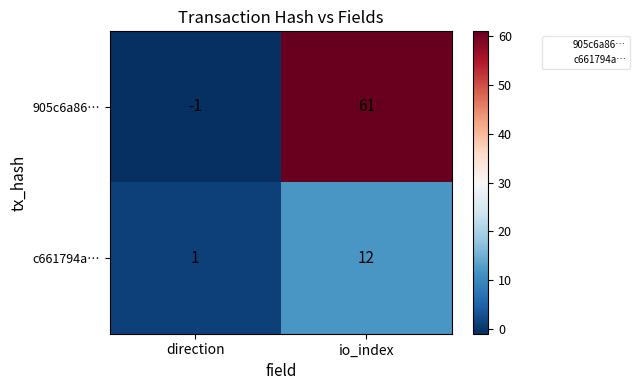

Between direction and io_index, which series saw the biggest shift?

905c6a86…